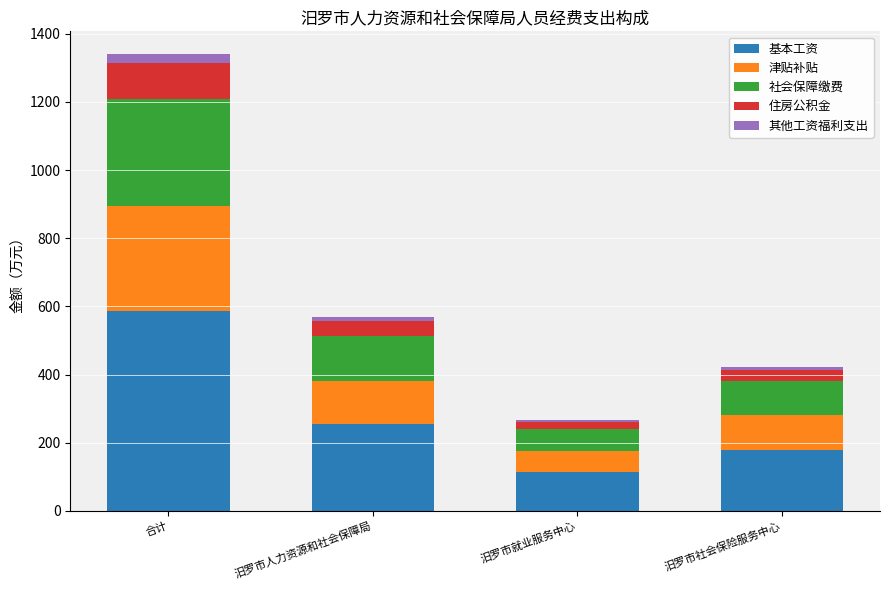

Is it true that 基本工资 equals 410.8 at 汨罗市人力资源和社会保障局?

False